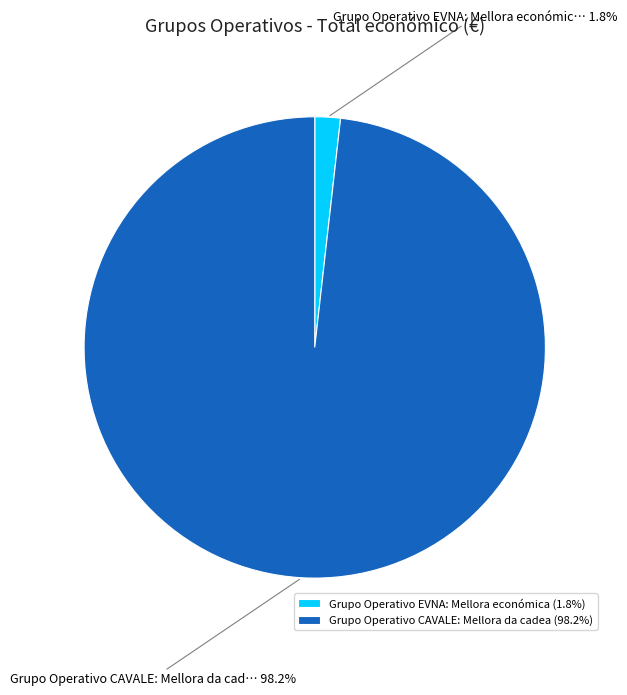

To the nearest percent, what percentage of the pie is Grupo Operativo EVNA: Mellora económica?

2%